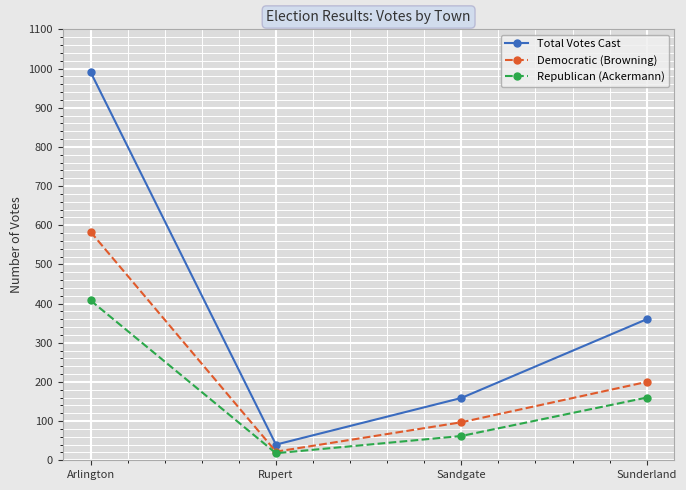

What is the total value across all series at Rupert?

80